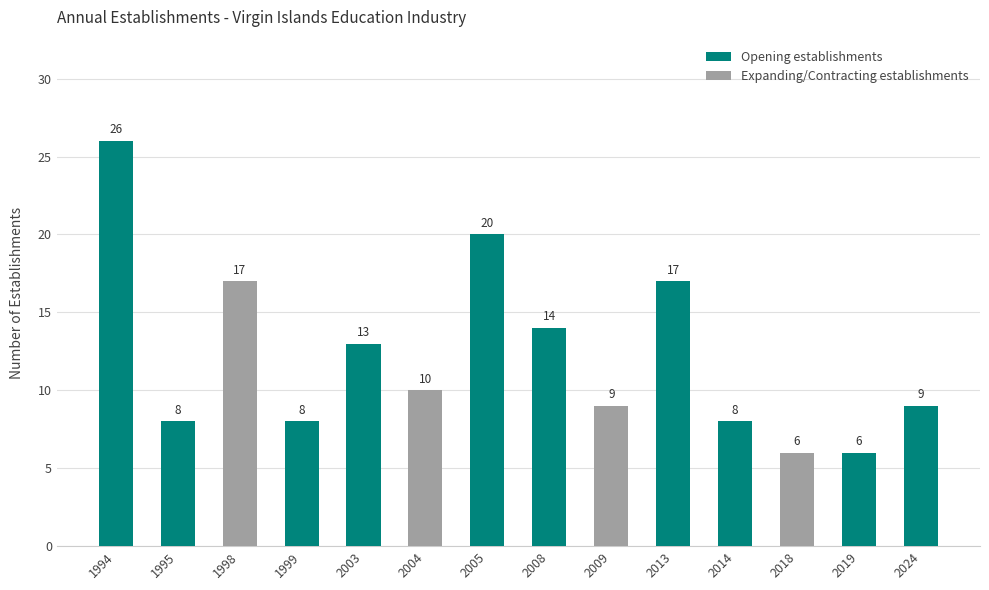

What is the ratio of the value at 2014 to the value at 2003?

0.6